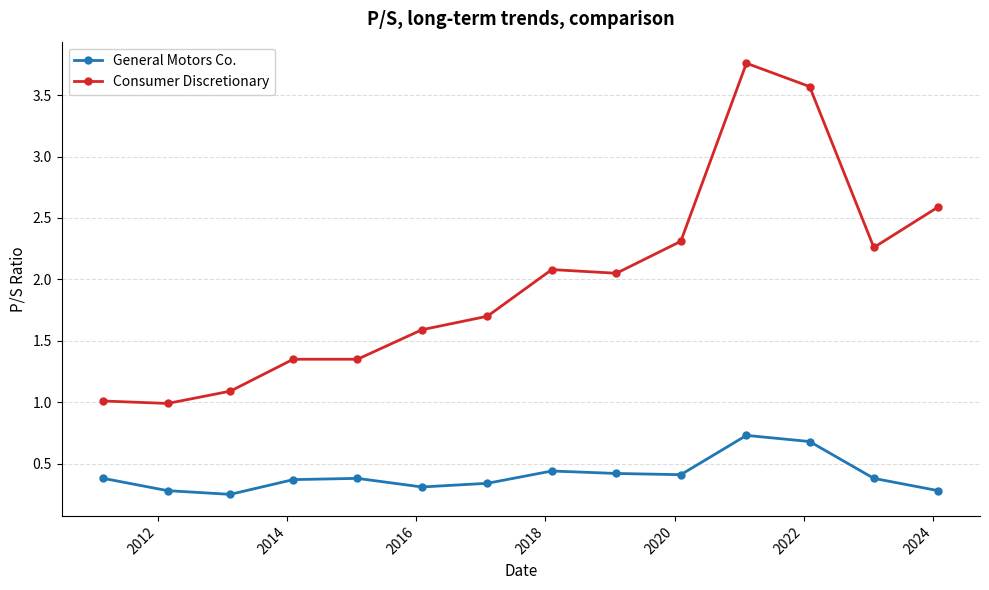

True or false: General Motors Co. has more than 2 interior local peaks.

True